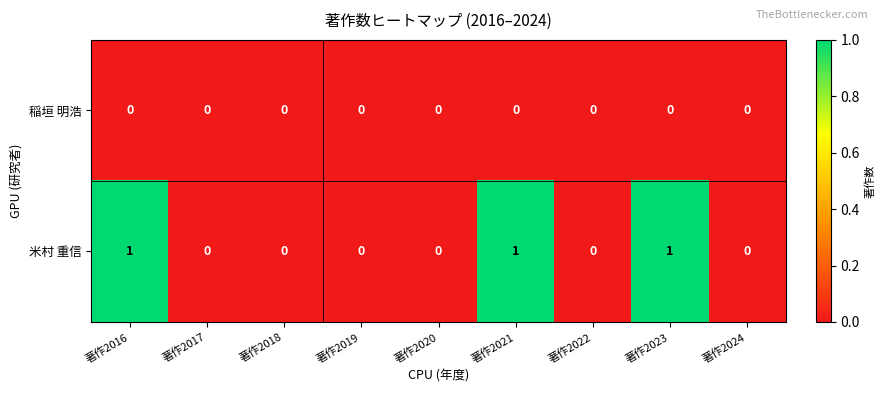

At 著作2021, list the series in order from largest to smallest.

米村 重信, 稲垣 明浩